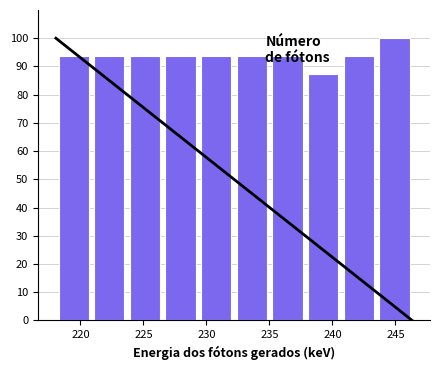

What is the height of the bar covering 243.5 to 246.5 on the x-axis? Neither the bar edges nor the heights are printed on the chart, so give them approximately, as read against the axes.

100